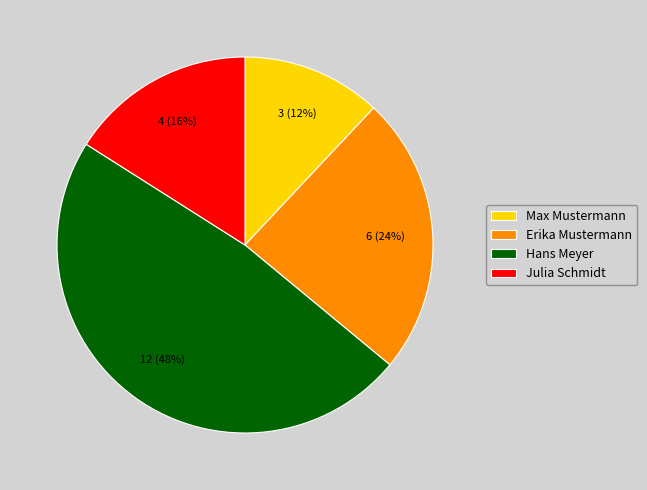

Which slice is the largest?

Hans Meyer